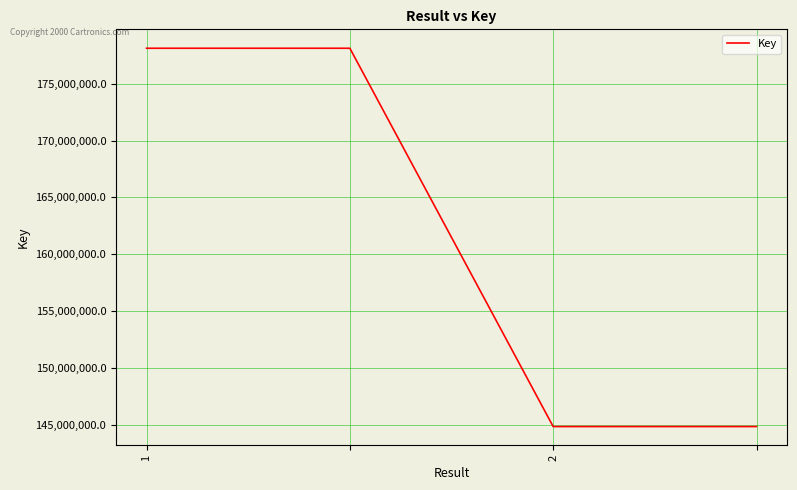

What is the minimum value shown in the chart?

144841915